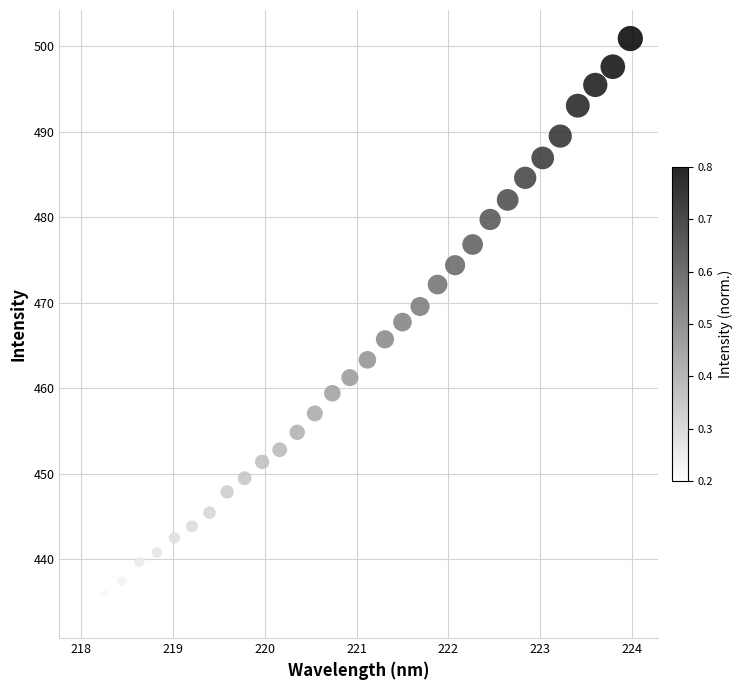

What is the range of Y values (max minus min)?

66.8